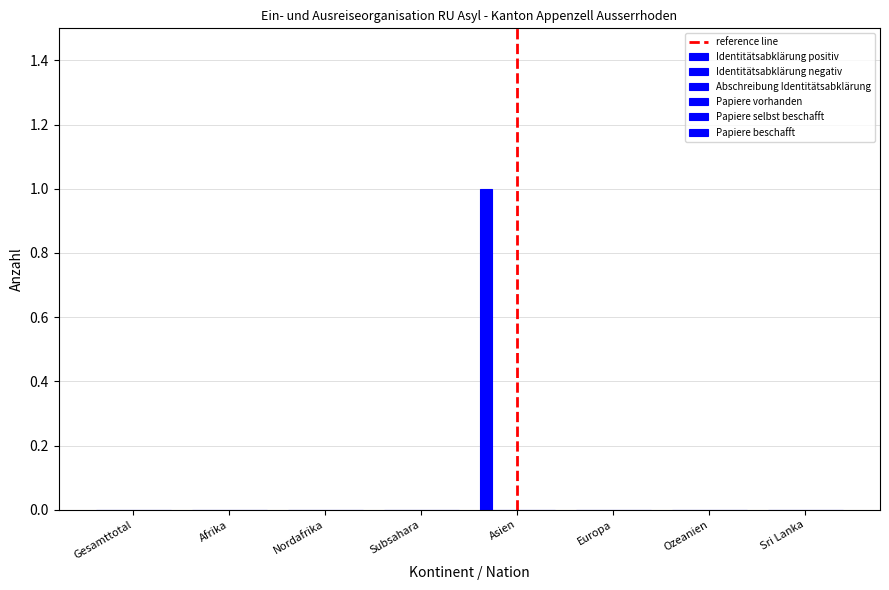

Which category has the lowest value across all series?

Gesamttotal